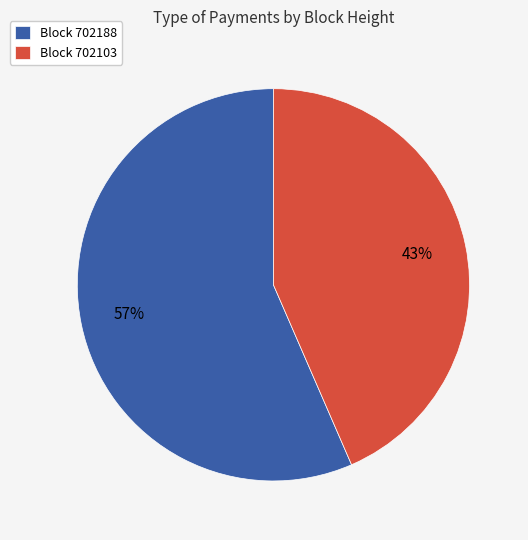

How many slices are in this pie chart?

2